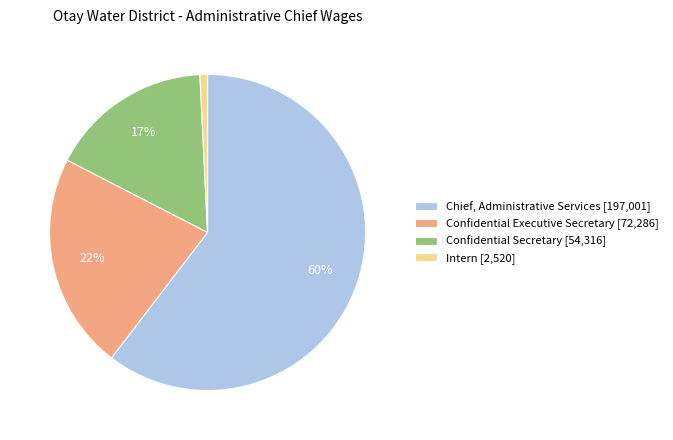

Is there any slice that represents more than half of the pie?

Yes